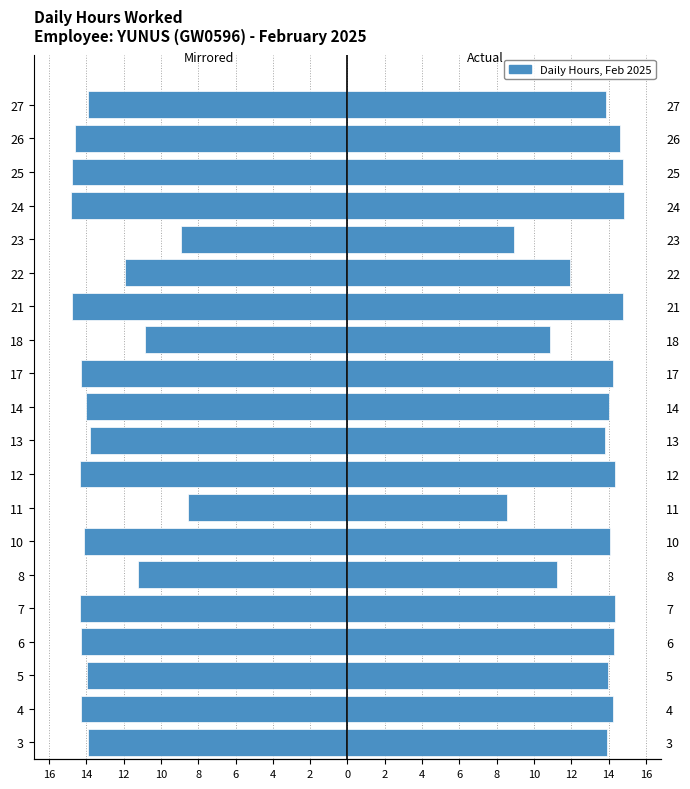

What is the value of the Hours Worked (mirrored) bar at the 18th from the left?

-14.8